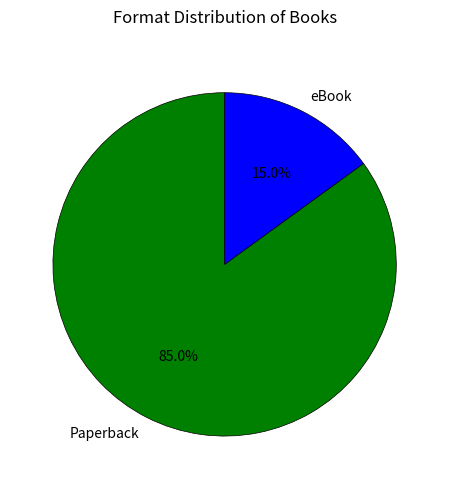

What portion of the pie excludes eBook?

85.0%